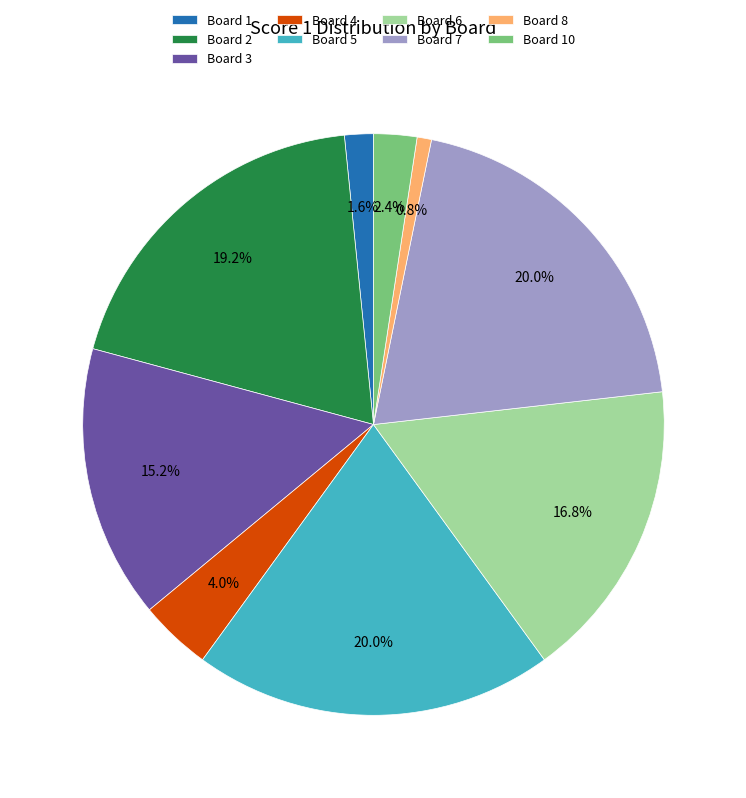

Count the number of slices in the pie.

9